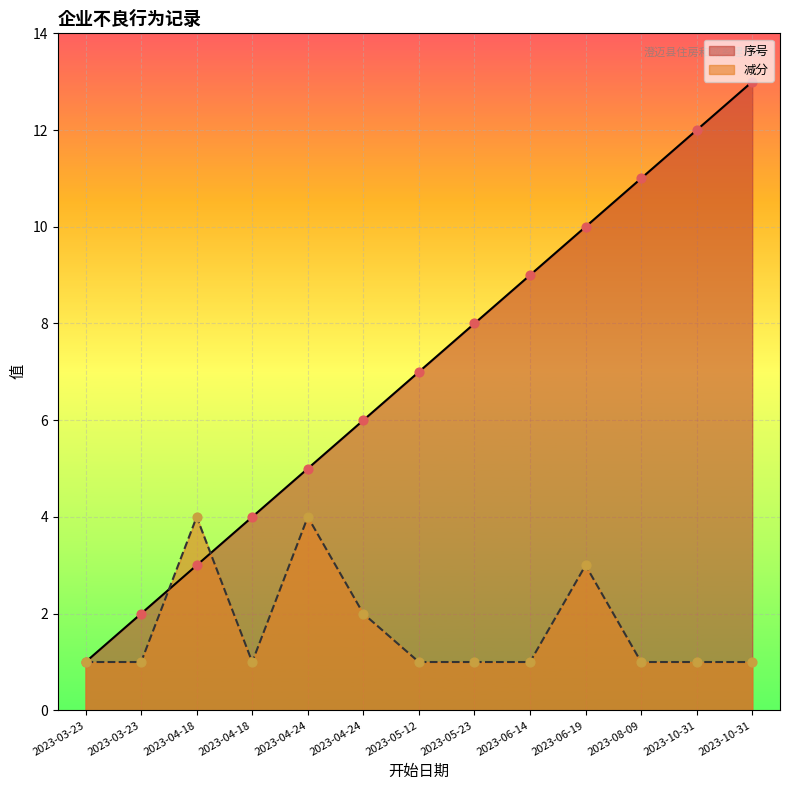

What is the total value across all series at 2023-06-19?

13